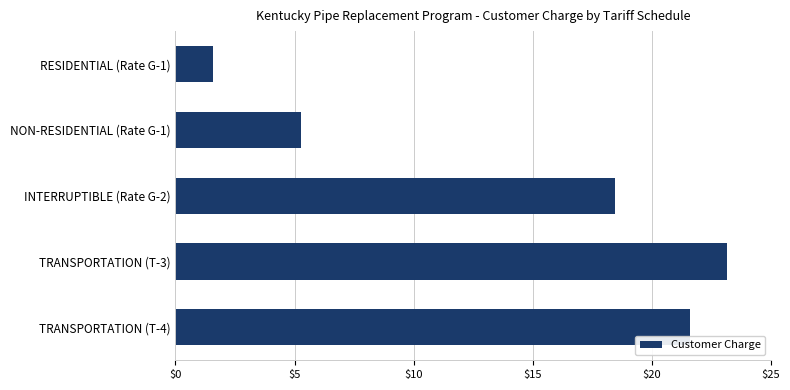

Which category has the lowest value across all series?

RESIDENTIAL (Rate G-1)